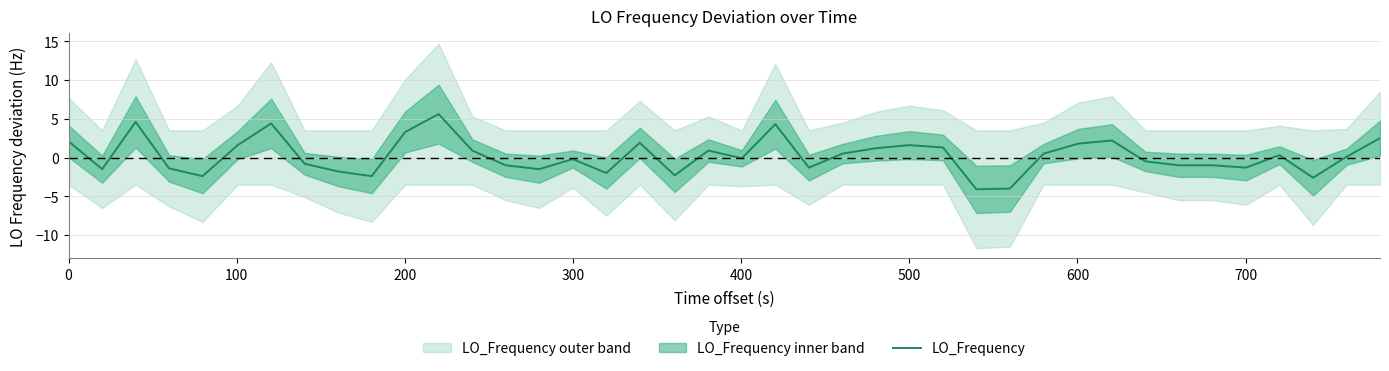

What is the highest value of the LO_Frequency series?

5.6